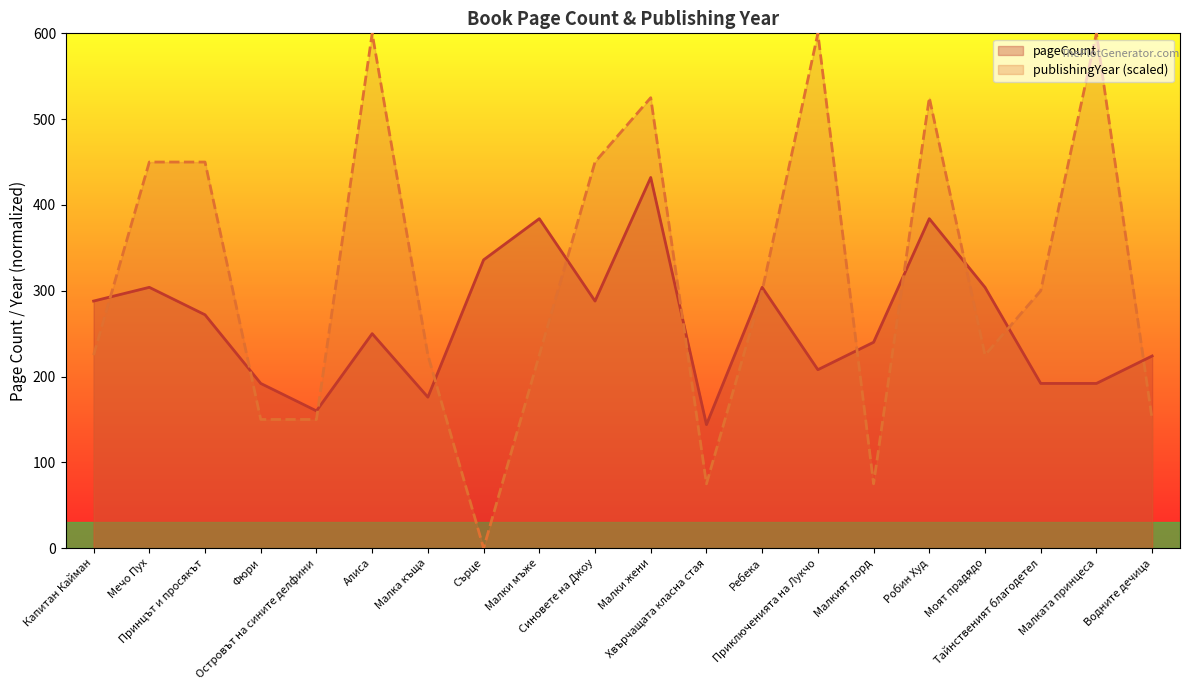

Which has a higher value, Сърце or Робин Худ?

Робин Худ